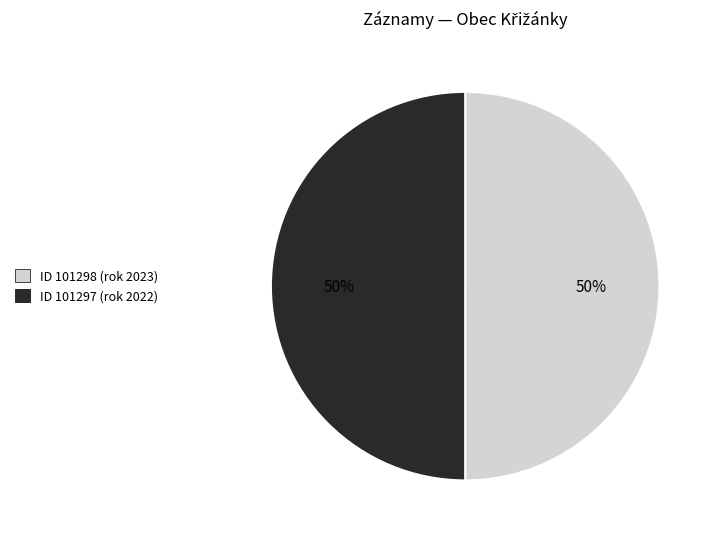

To the nearest percent, what is the average slice percentage?

50%